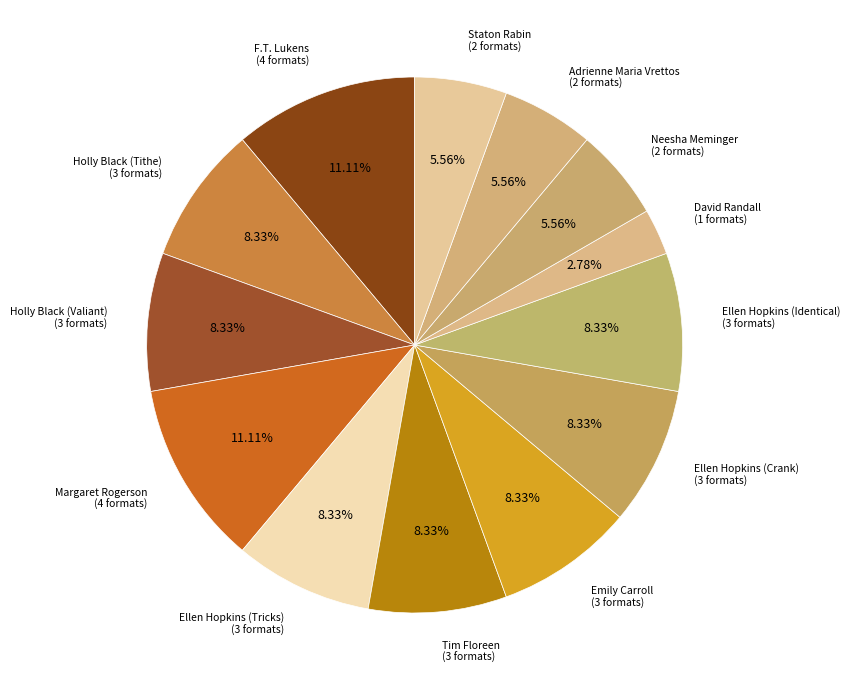

How many segments does this pie chart have?

13